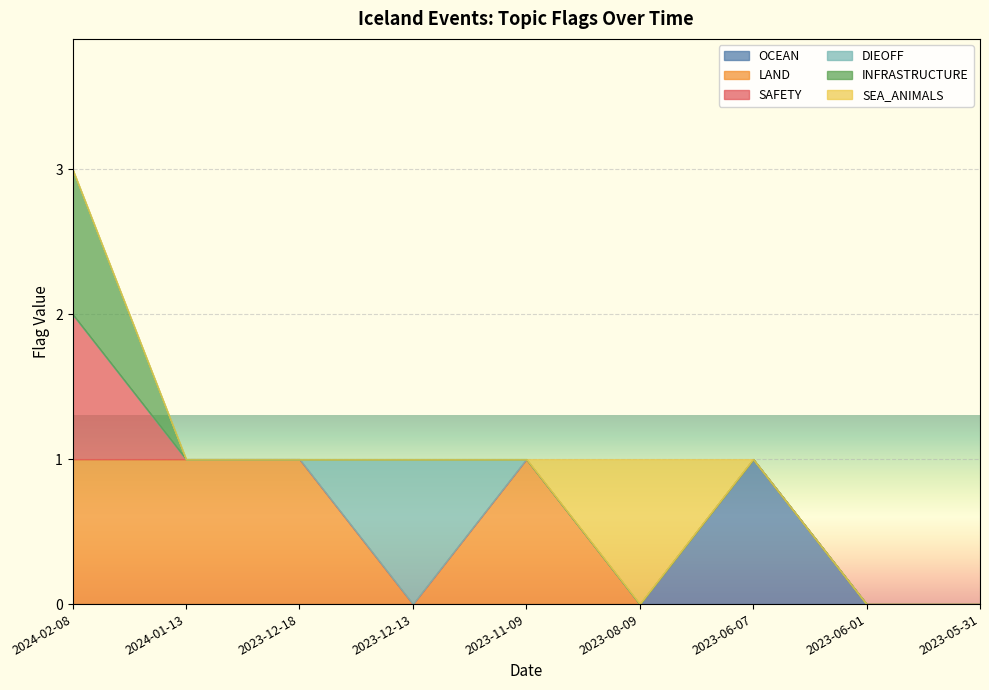

Reading left to right, transcribe all the data shown in this chart.

OCEAN: 0	0	0	0	0	0	1	0	0
LAND: 1	1	1	0	1	0	0	0	0
SAFETY: 1	0	0	0	0	0	0	0	0
DIEOFF: 0	0	0	1	0	0	0	0	0
INFRASTRUCTURE: 1	0	0	0	0	0	0	0	0
SEA_ANIMALS: 0	0	0	0	0	1	0	0	0